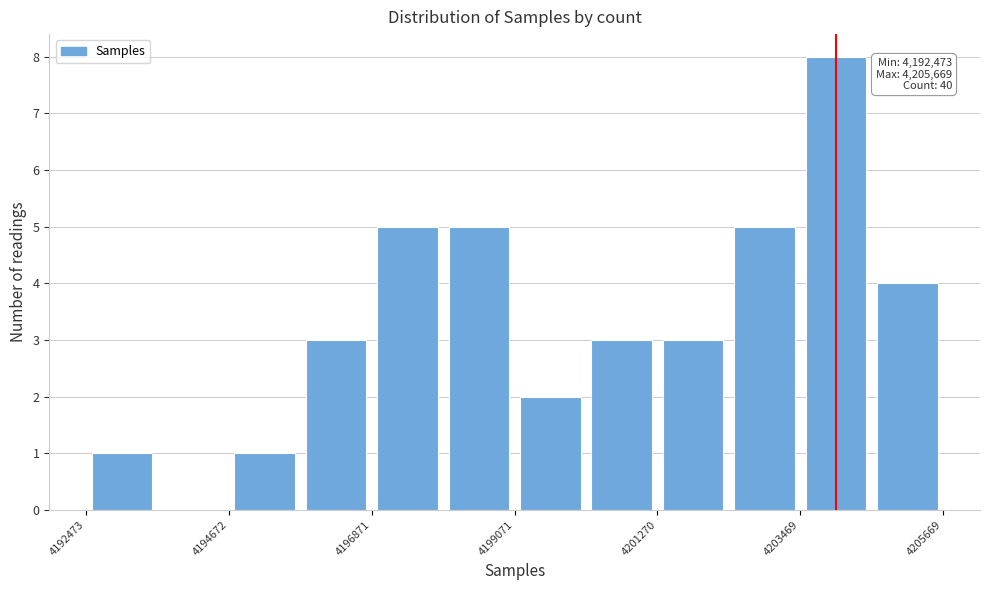

Read against the x-axis, roughly where is the centre of the tallest bar?

4204000